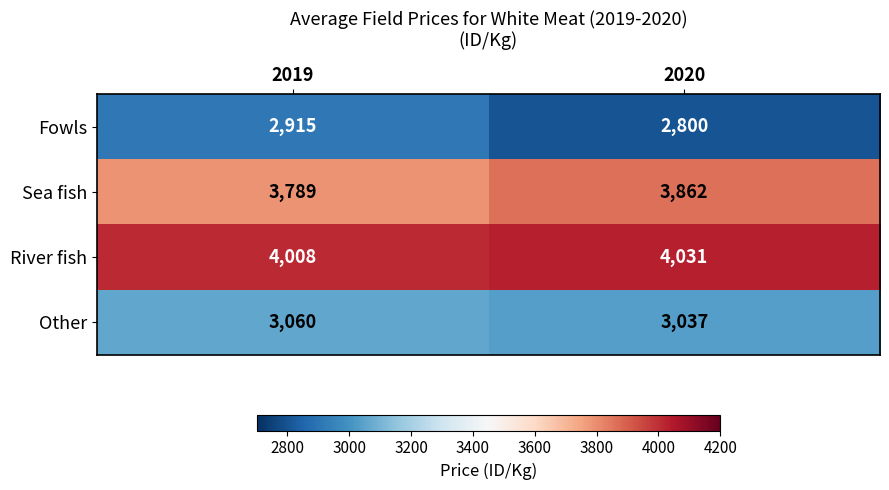

At which category does the chart reach its peak across all series?

2020